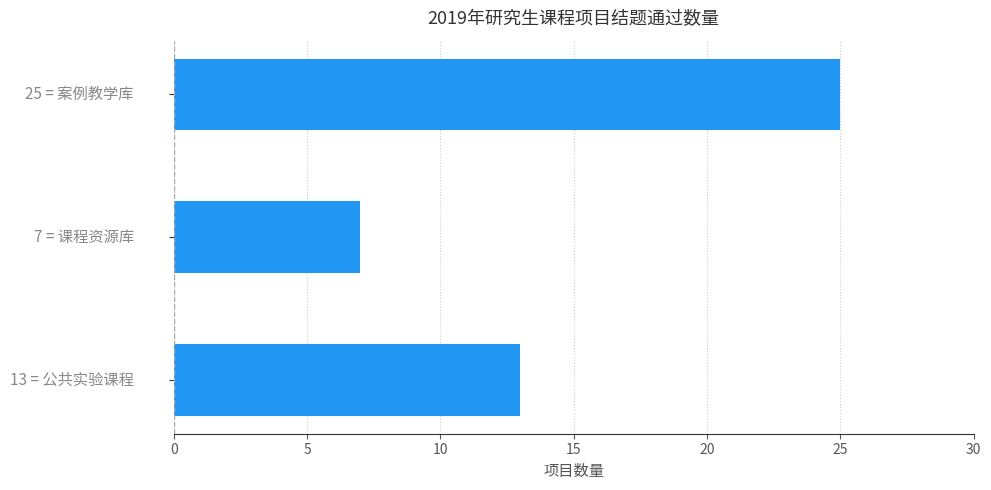

What is the maximum value shown in the chart?

25